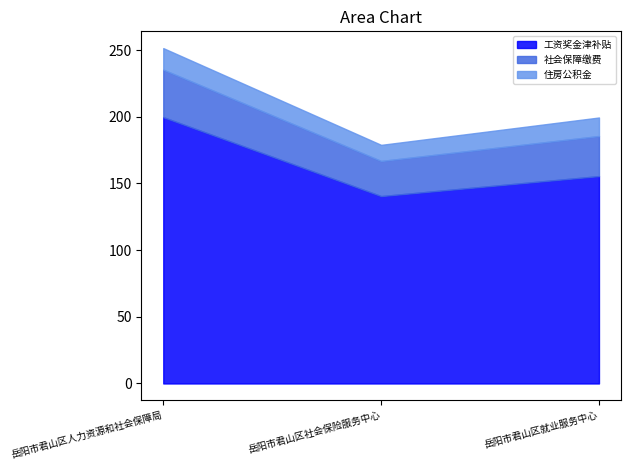

What is the sum of the 社会保障缴费 values at 岳阳市君山区就业服务中心 and 岳阳市君山区社会保险服务中心?

56.4